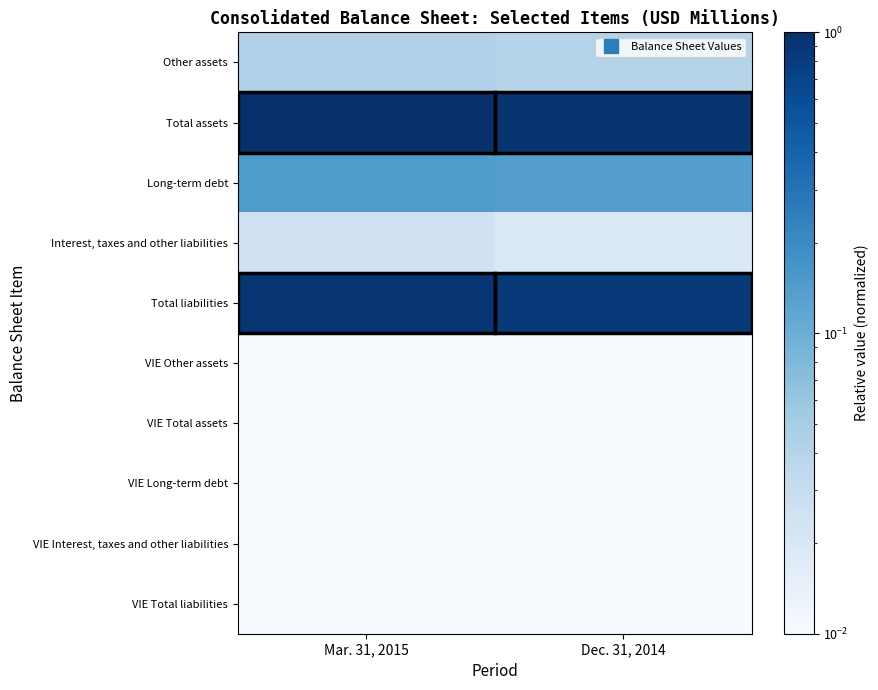

Reading left to right, list all the values displayed in this chart.

Other assets: Mar. 31, 2015=0.0	Dec. 31, 2014=0.0
Total assets: Mar. 31, 2015=1.0	Dec. 31, 2014=0.9
Long-term debt: Mar. 31, 2015=0.1	Dec. 31, 2014=0.1
Interest, taxes and other liabilities: Mar. 31, 2015=0.0	Dec. 31, 2014=0.0
Total liabilities: Mar. 31, 2015=0.9	Dec. 31, 2014=0.8
VIE Other assets: Mar. 31, 2015=0.0	Dec. 31, 2014=0.0
VIE Total assets: Mar. 31, 2015=0.0	Dec. 31, 2014=0.0
VIE Long-term debt: Mar. 31, 2015=0.0	Dec. 31, 2014=0.0
VIE Interest, taxes and other liabilities: Mar. 31, 2015=0.0	Dec. 31, 2014=0.0
VIE Total liabilities: Mar. 31, 2015=0.0	Dec. 31, 2014=0.0